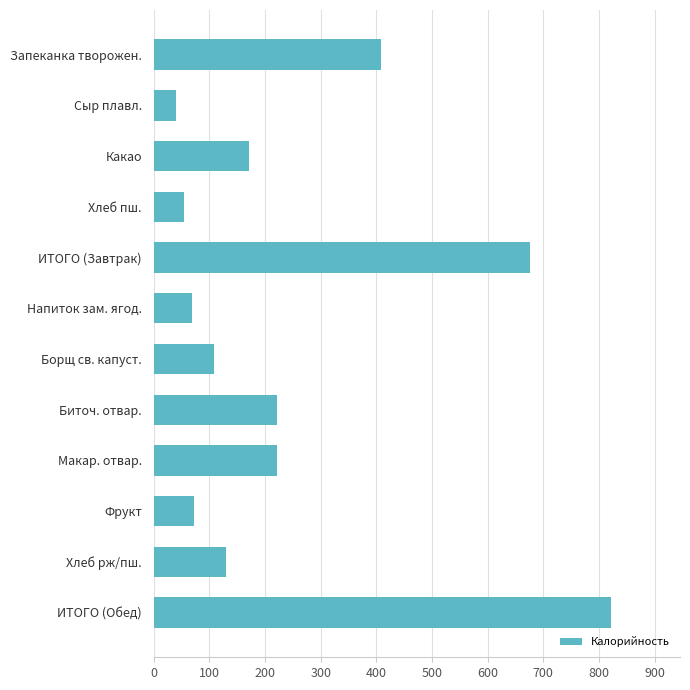

The value at ИТОГО (Завтрак) is 675.6. True or false?

True